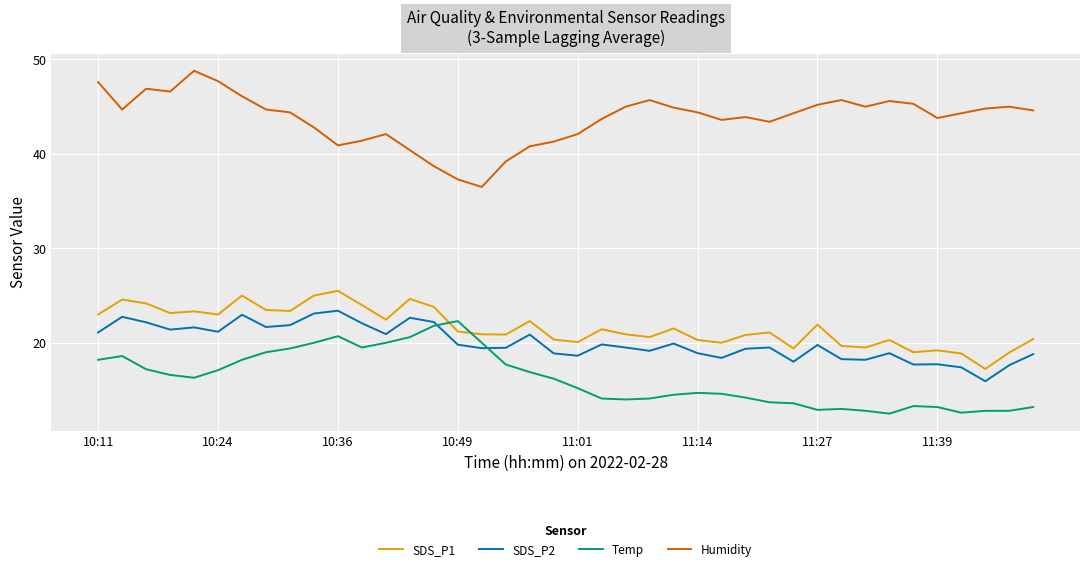

True or false: SDS_P2 and SDS_P1 cross at least once.

False